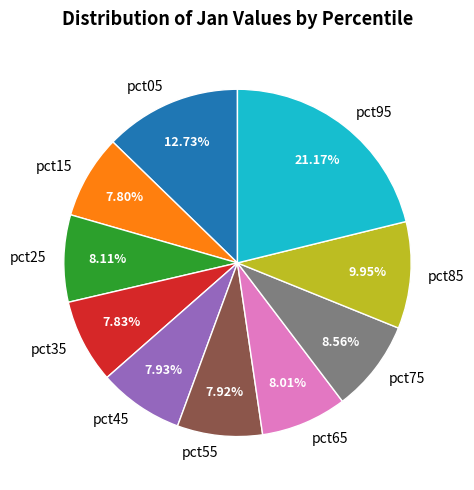

Between pct05 and pct45, which is larger?

pct05